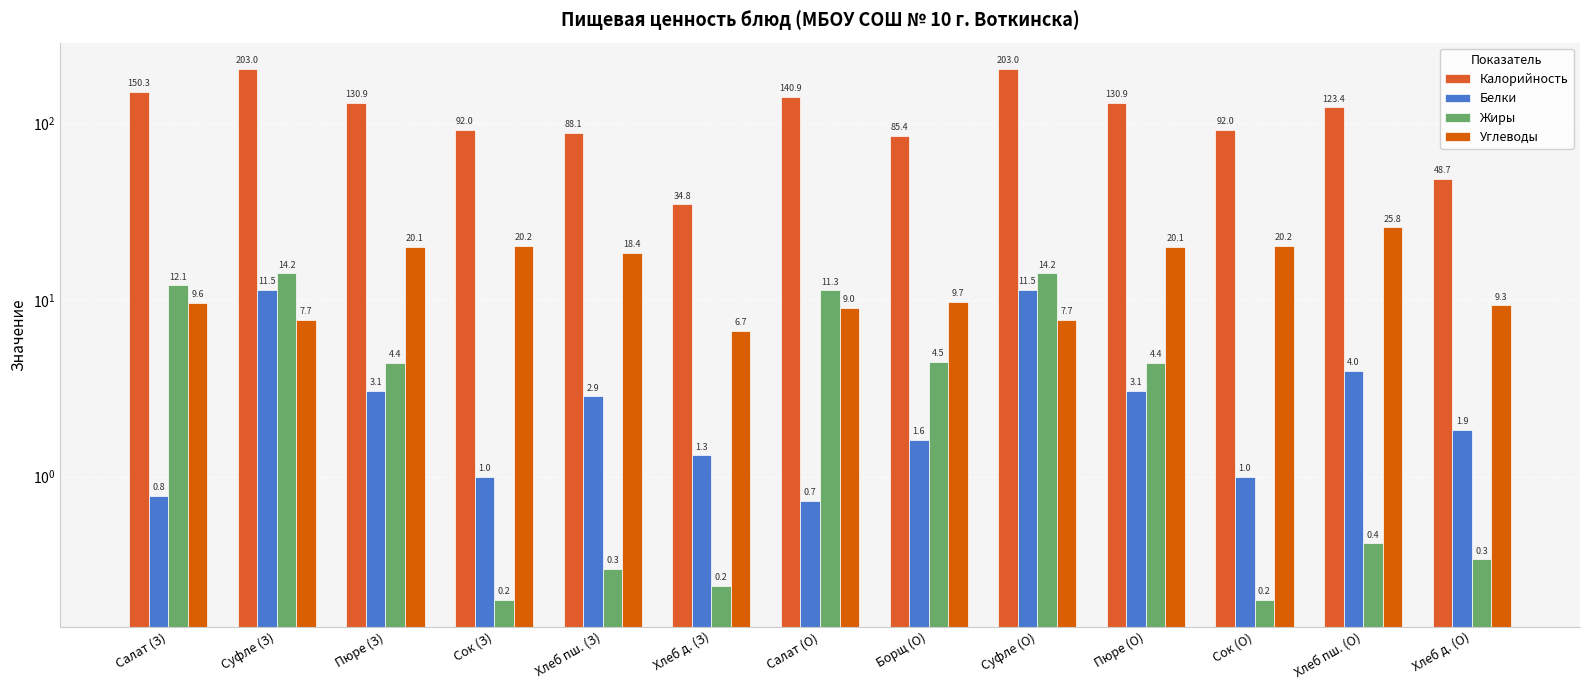

What is the spread (max minus min) of values at Суфле (О)?

195.3